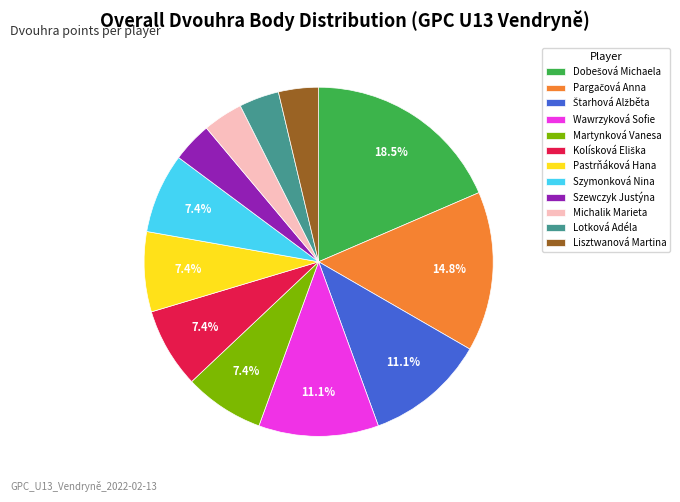

Count the number of slices in the pie.

12